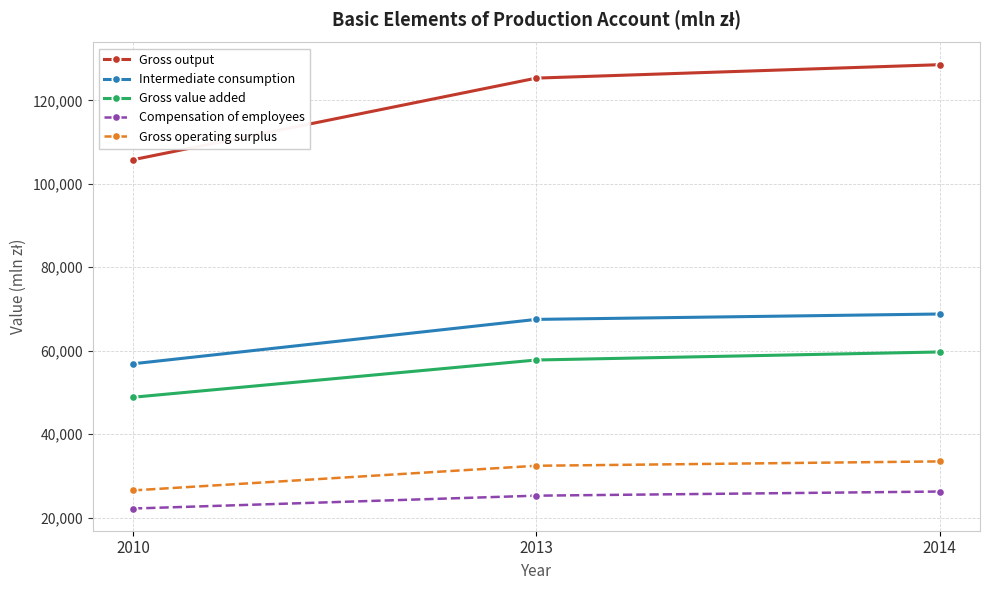

Reading left to right, what are all the values shown in this chart?

Gross output: 105764	125315	128531
Intermediate consumption: 56889	67521	68812
Gross value added: 48875	57795	59719
Compensation of employees: 22217	25298	26287
Gross operating surplus: 26559	32460	33506